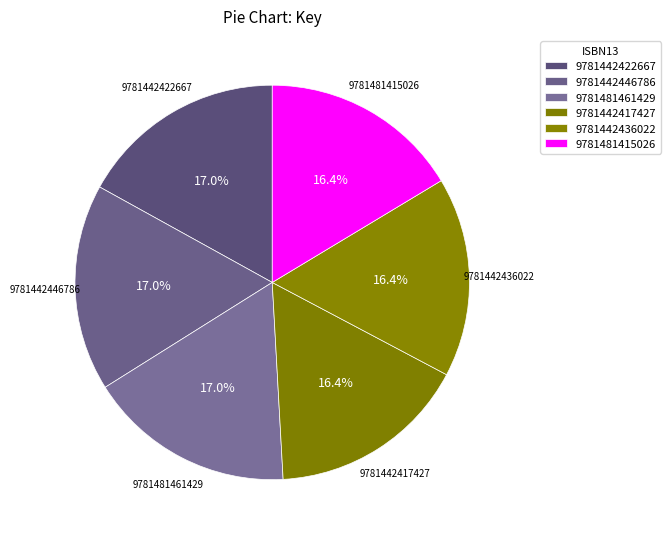

What is the total percentage of 9781442436022 and 9781481415026?

32.7%